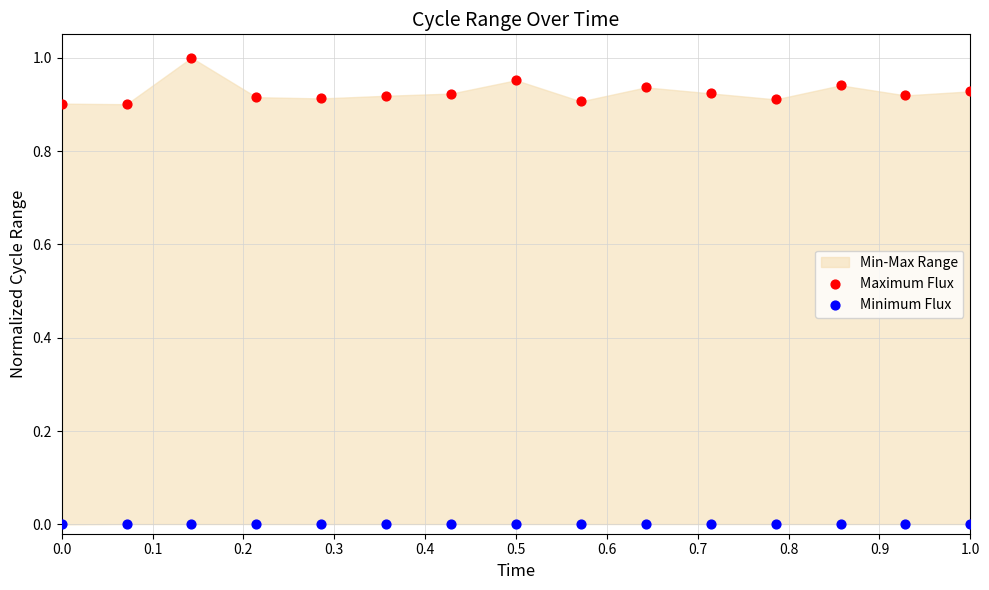

Which series reaches the minimum Y coordinate?

Minimum Flux